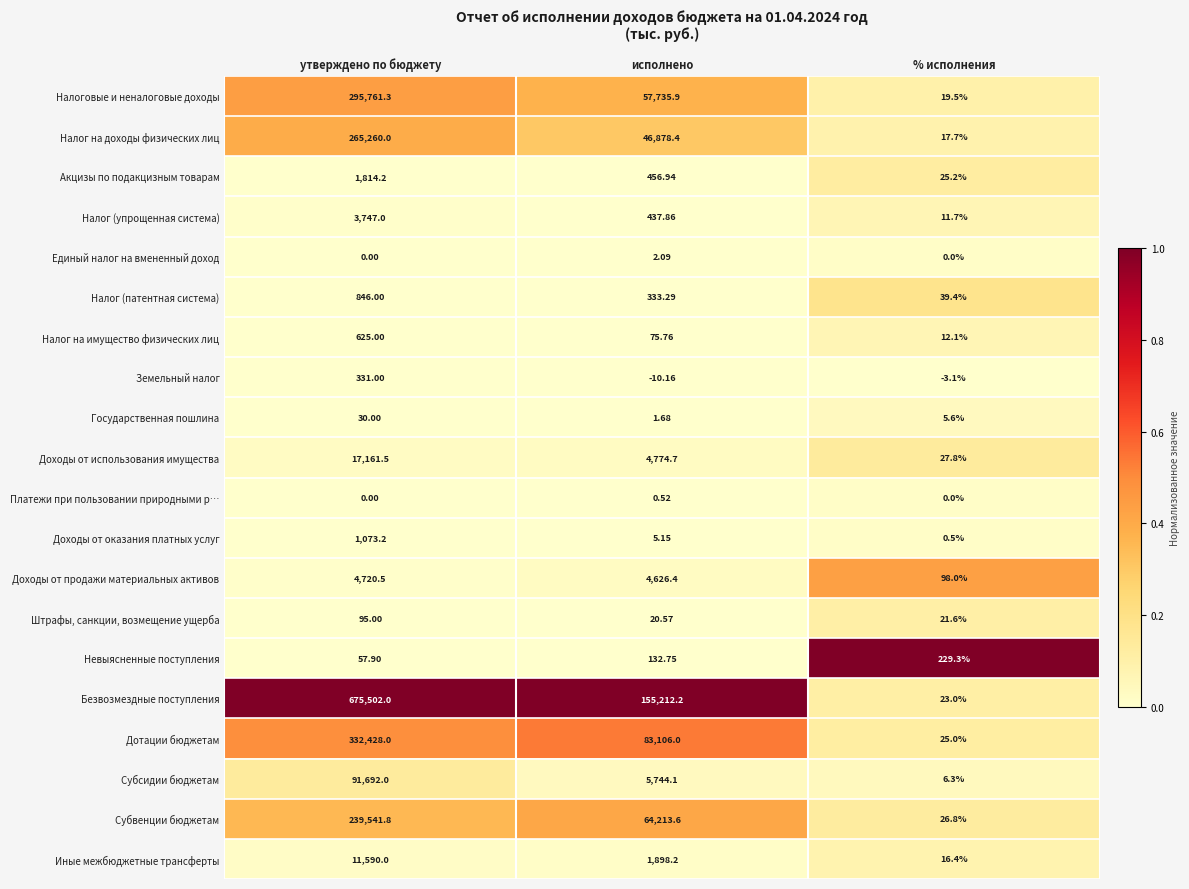

At which category is the sum across all series the highest?

утверждено по бюджету